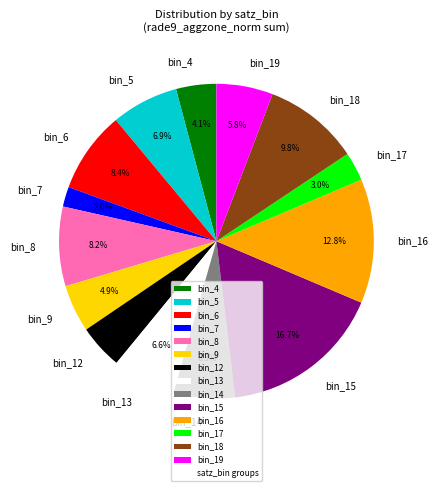

What is the total percentage of bin_5 and bin_9?

11.8%